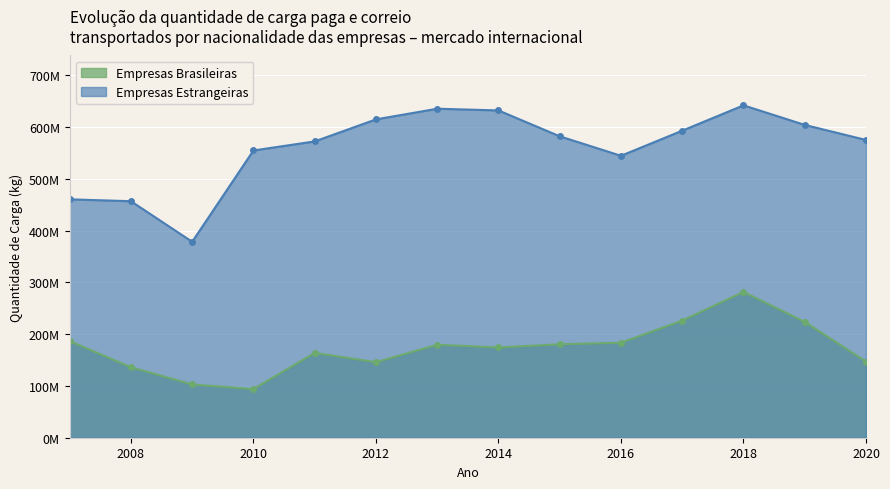

What is the maximum value for Empresas Estrangeiras?

642206199